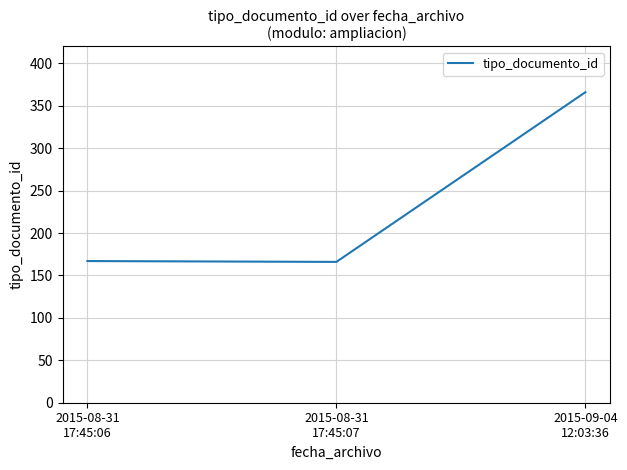

Is it true that the value at 2015-08-31
17:45:06 is 167?

True